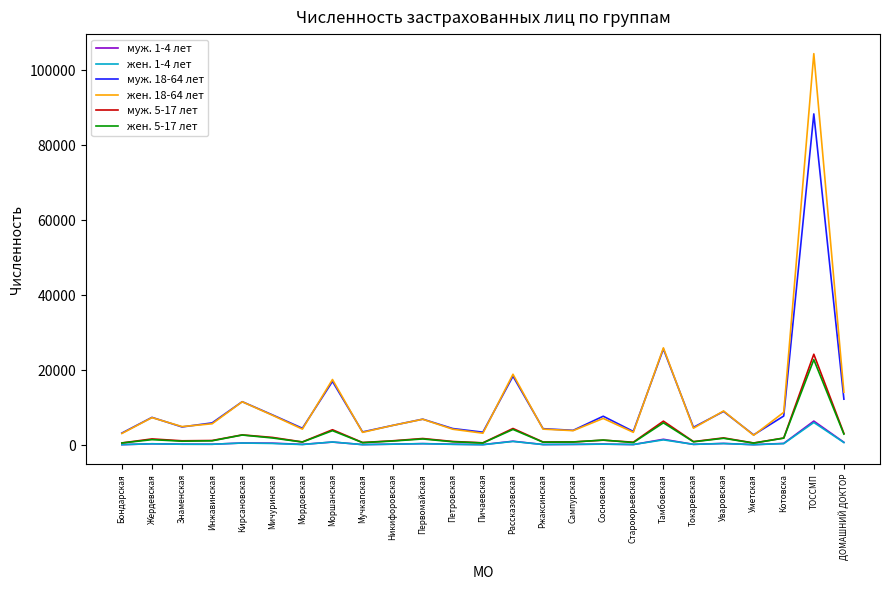

What is the highest value of the муж. 5-17 лет series?

24223